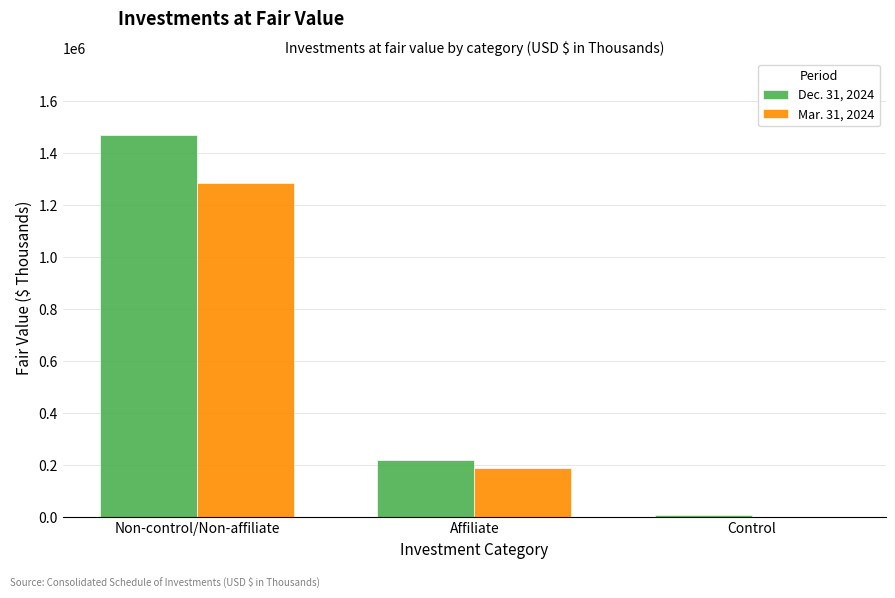

What is the total value across all series at Non-control/Non-affiliate?

2757570